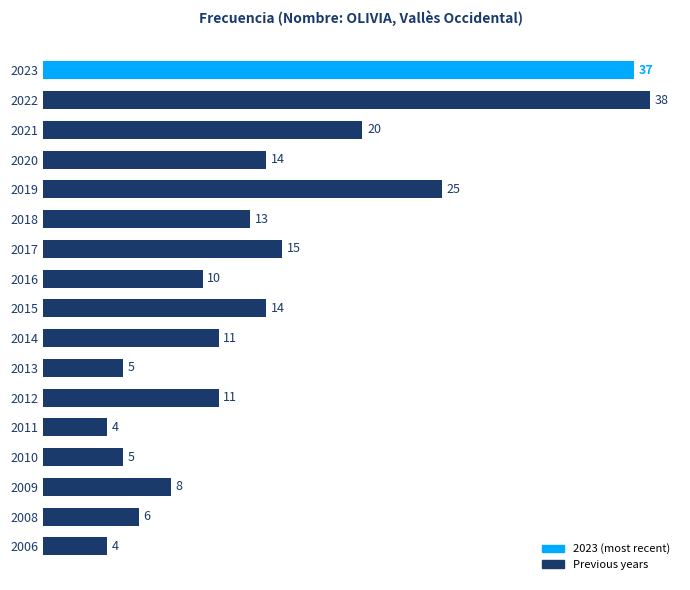

What is the value of the 10th bar from the top?

11